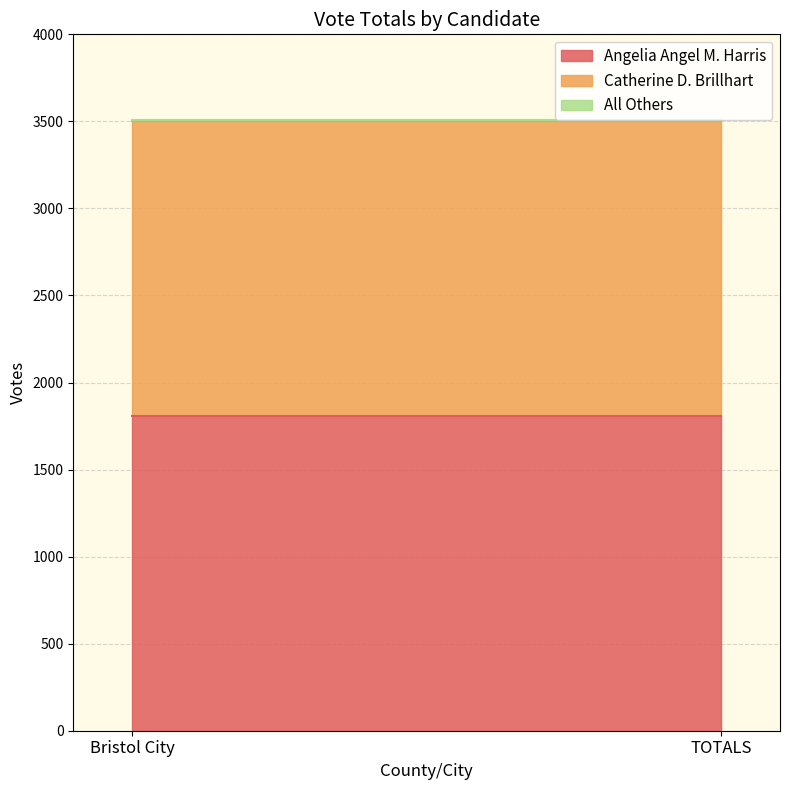

Rank the categories by Angelia Angel M. Harris value from highest to lowest.

Bristol City, TOTALS